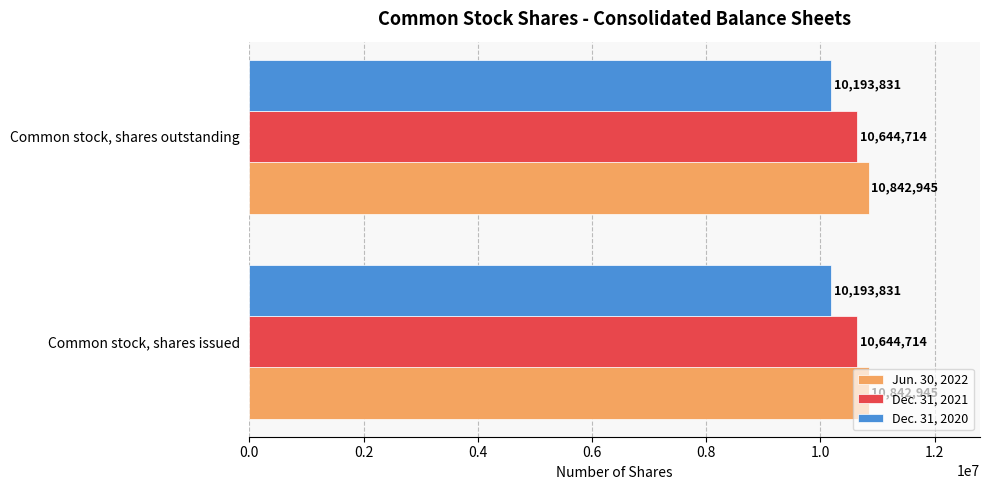

True or false: Jun. 30, 2022 has a value of 10842945 at Common stock, shares issued.

True